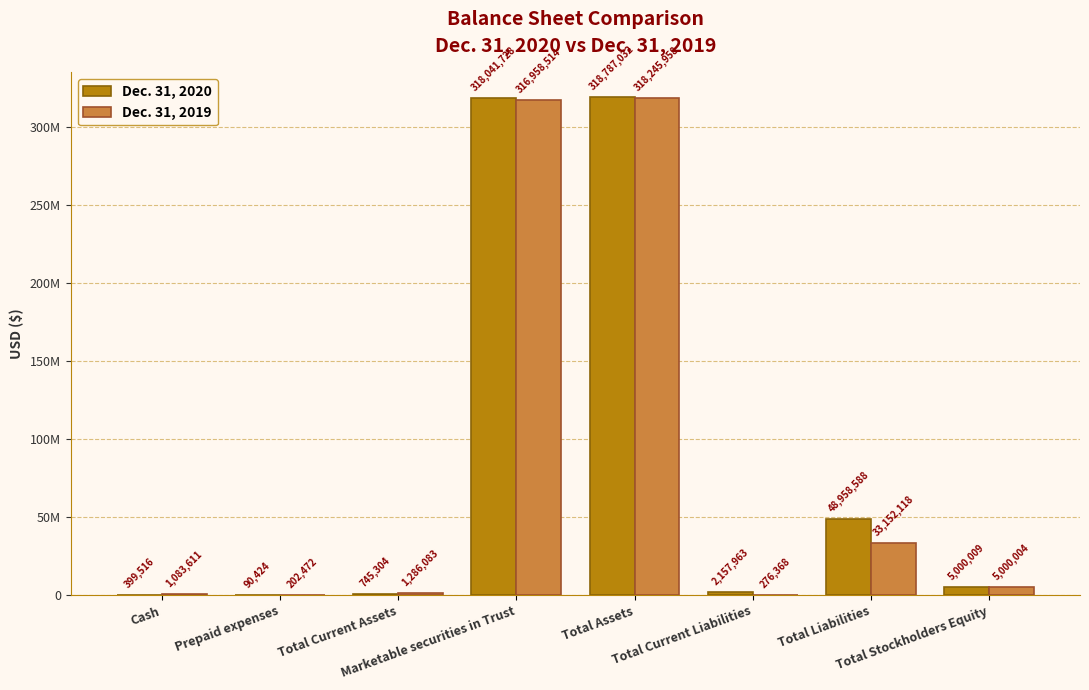

Which series changed the most between Prepaid expenses and Total Stockholders Equity?

Dec. 31, 2020